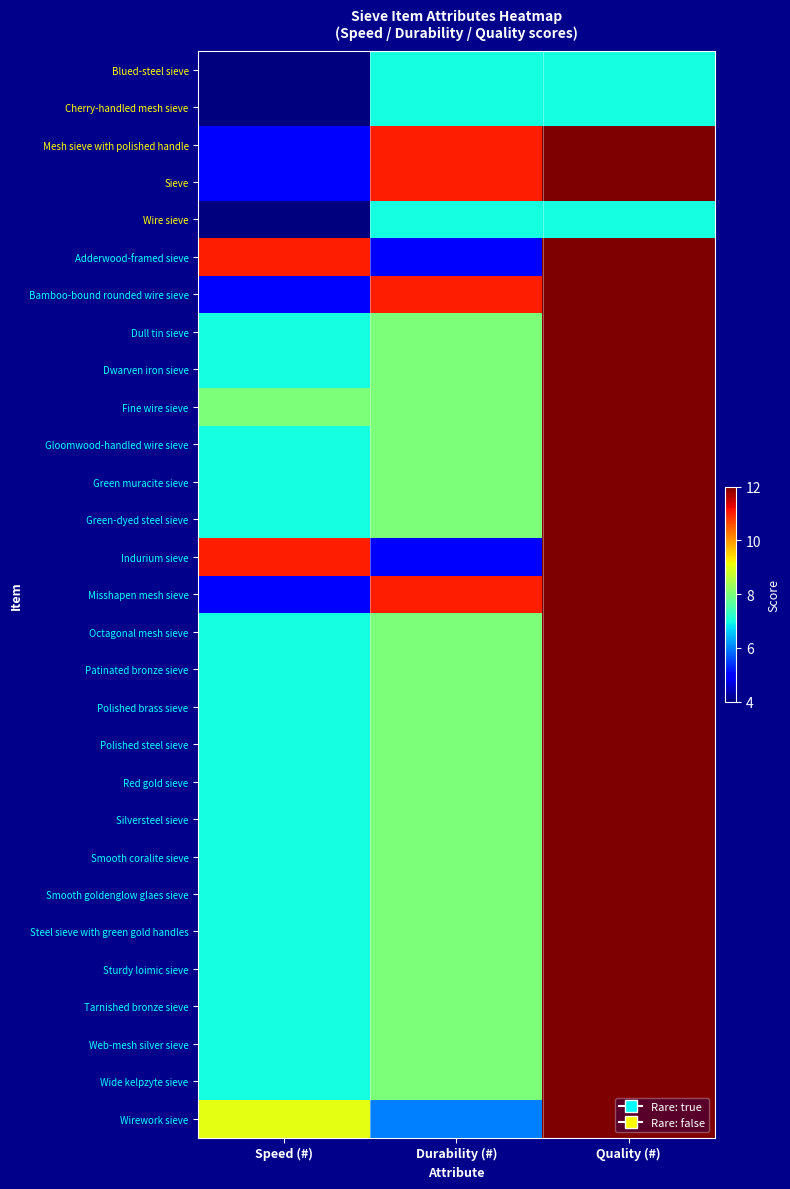

At which category is the sum across all series the highest?

Quality (#)